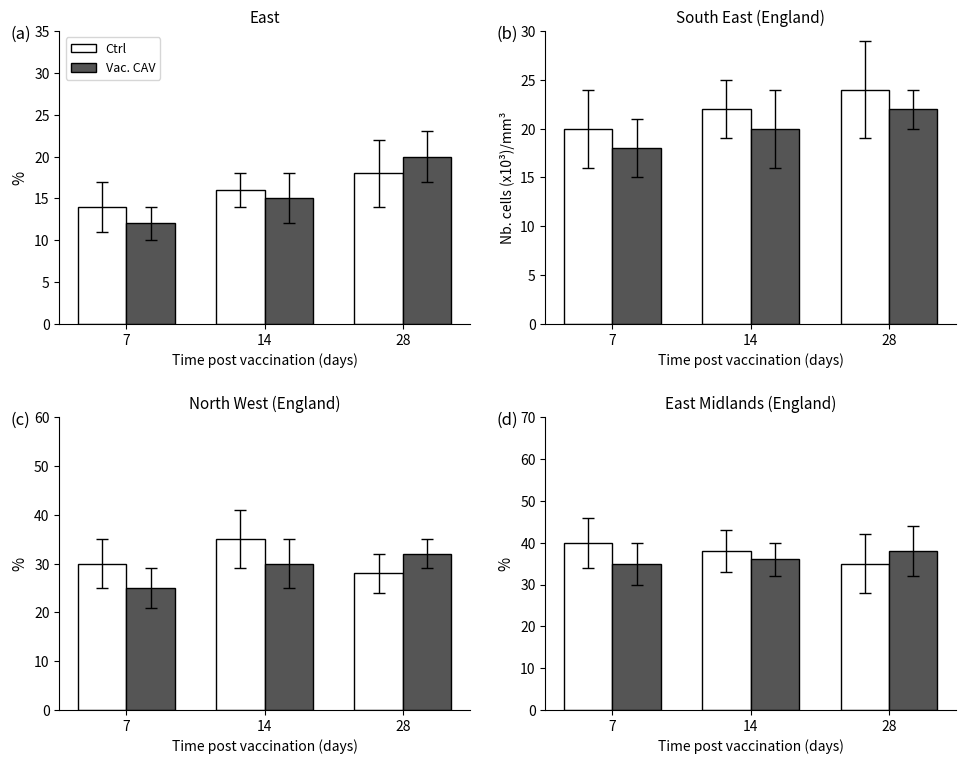

What is the sum of the Vac. CAV values at 7 and 14?

71